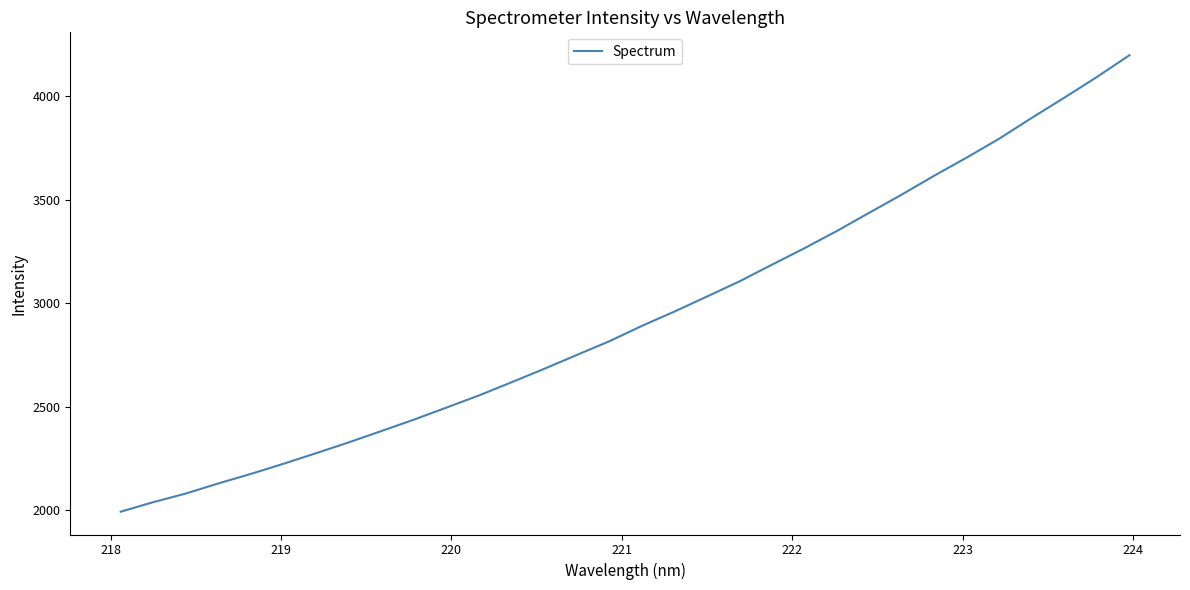

What is the minimum value shown in the chart?

1994.0